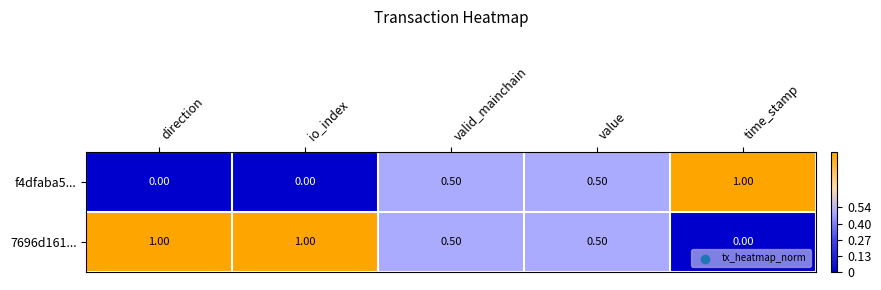

Which category has the highest value in the f4dfaba5... series?

time_stamp